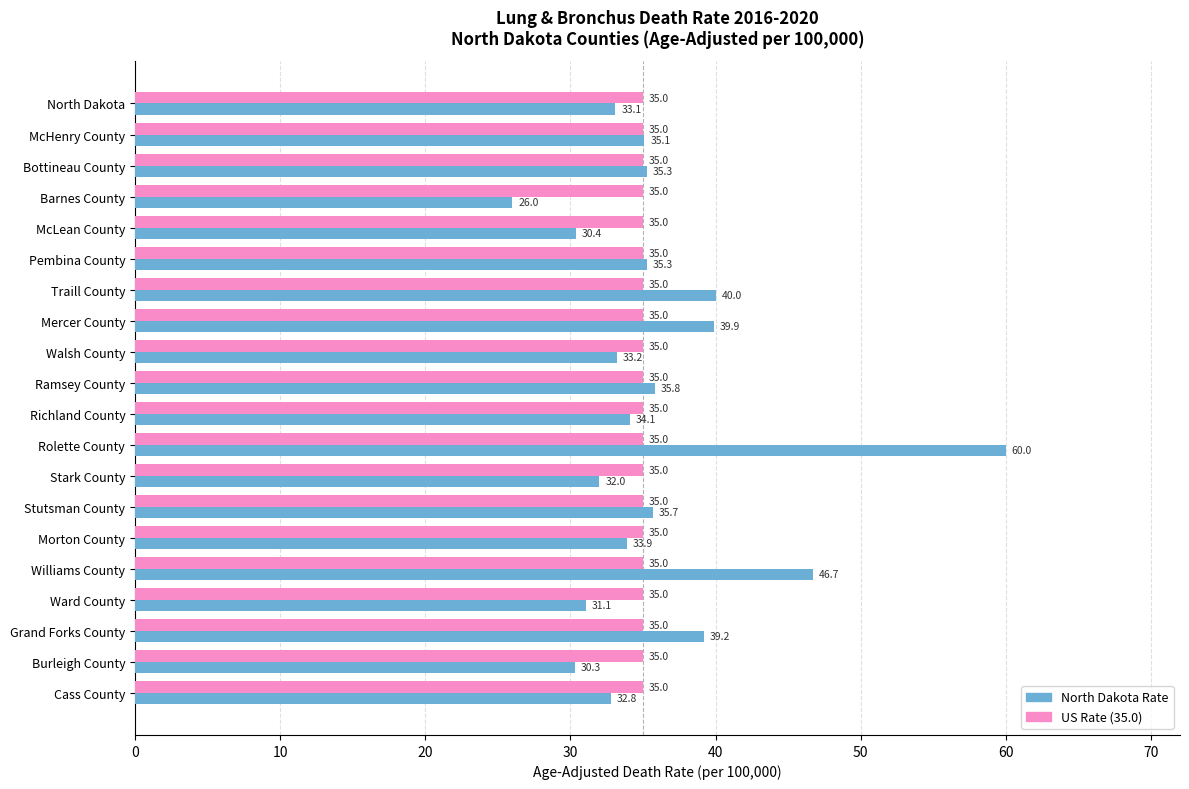

What is the minimum value shown in the chart?

26.0